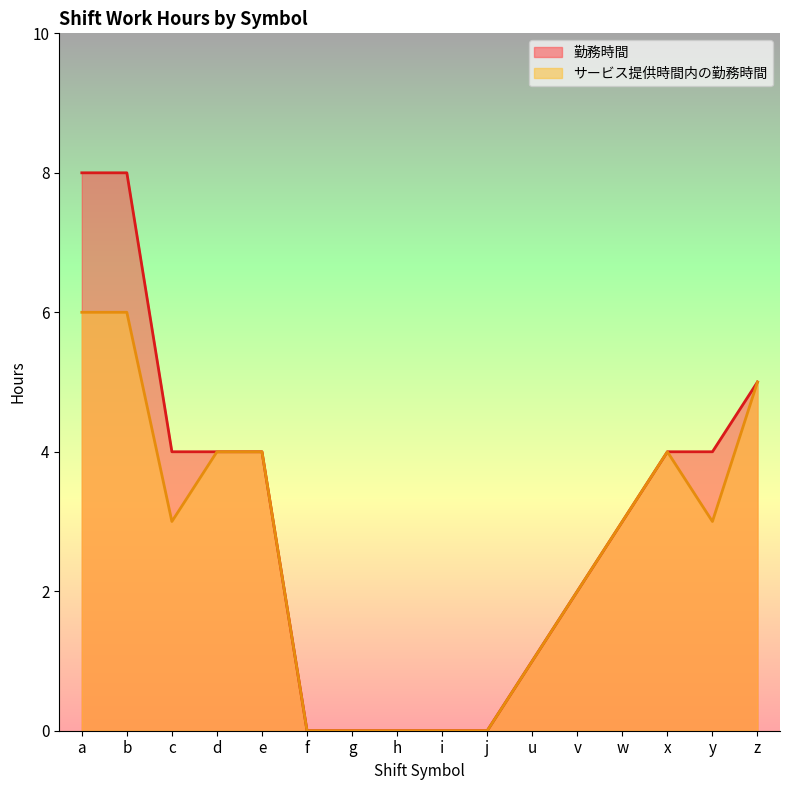

What is the difference between the 勤務時間 values at a and h?

8